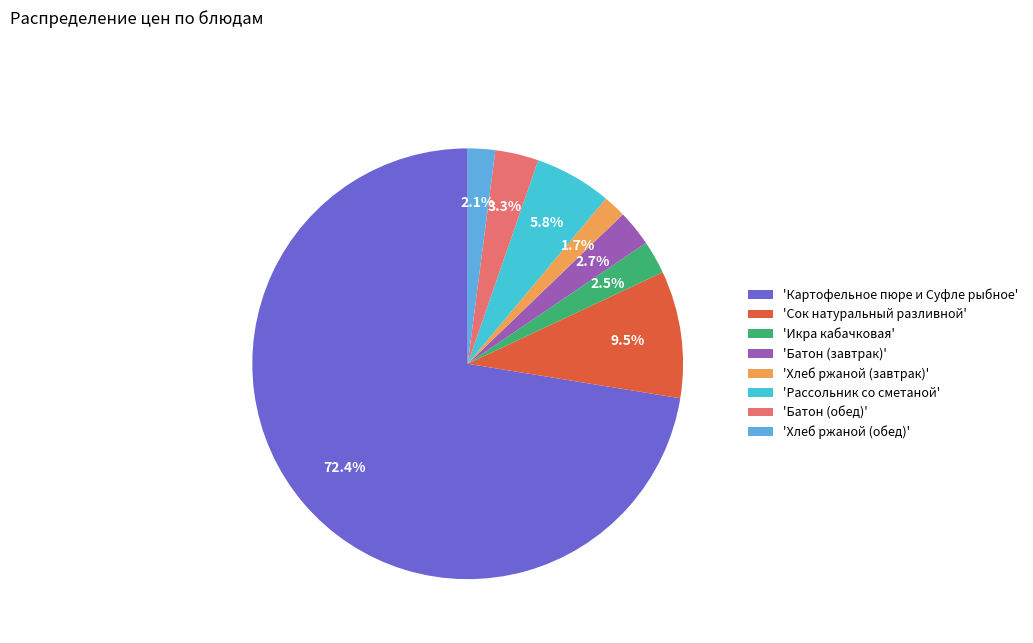

Is there any slice that represents more than half of the pie?

Yes